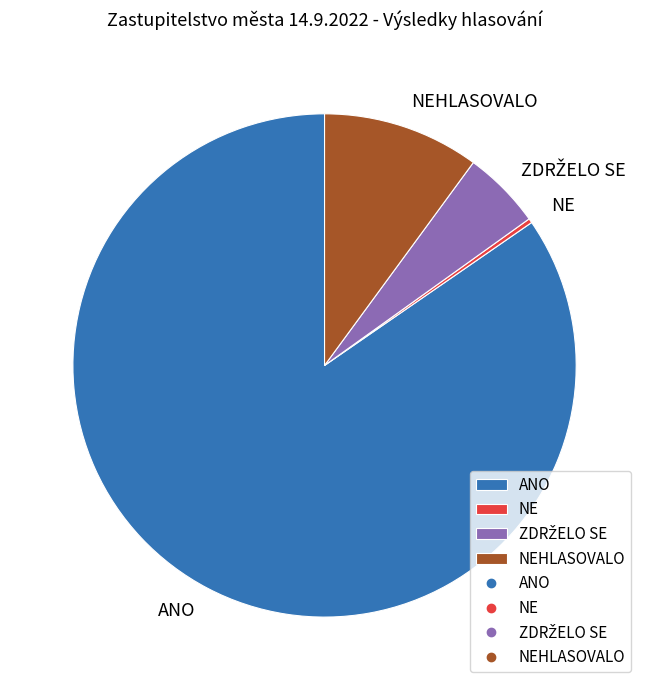

Is it true that ANO is 85% of the pie?

True